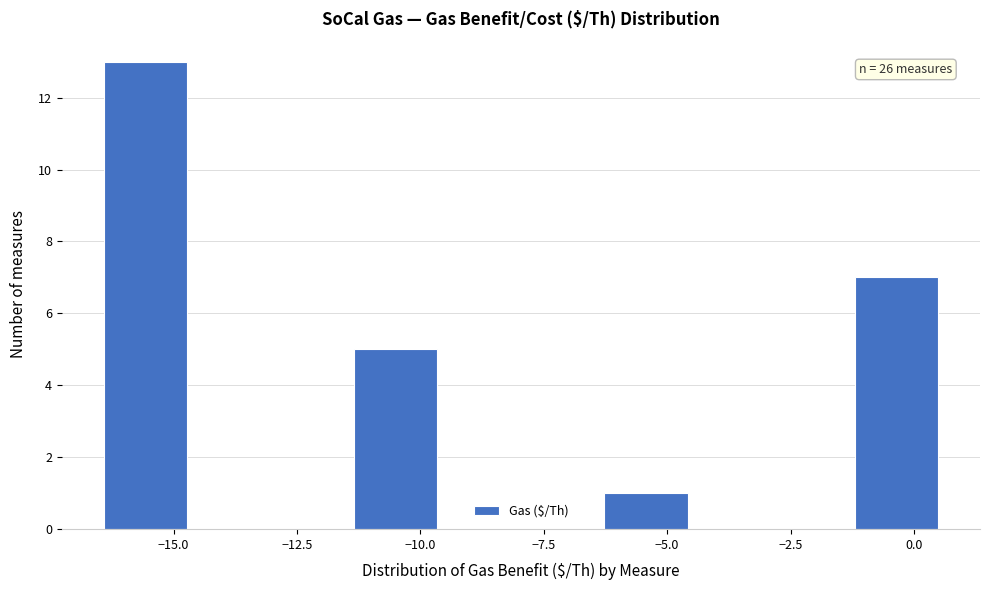

Read against the x-axis, roughly where is the centre of the tallest bar?

-15.5